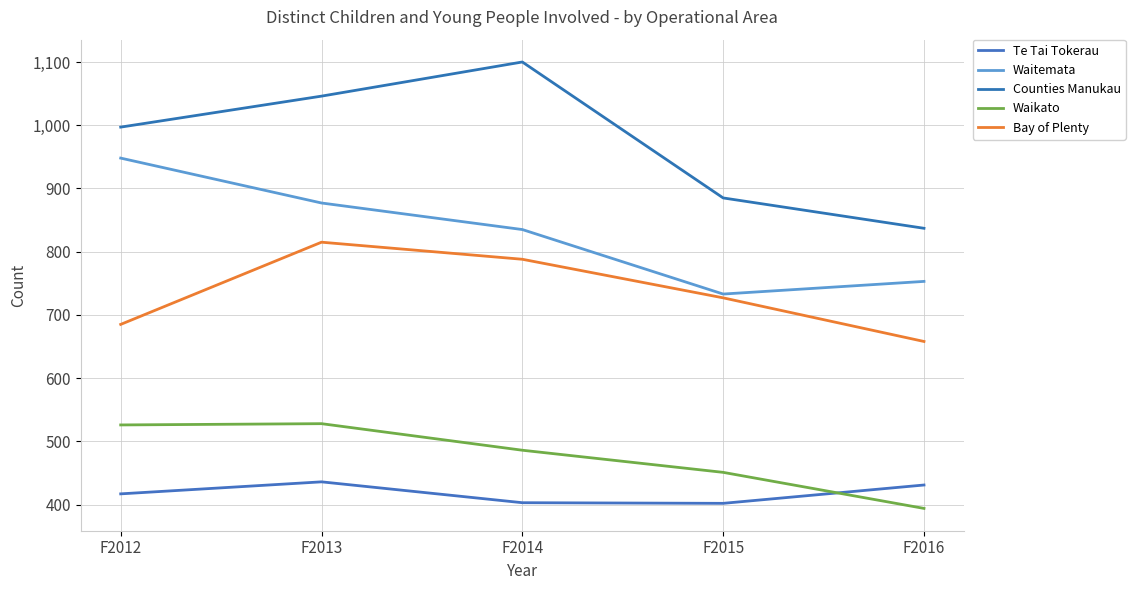

How many lines are shown in the chart?

5